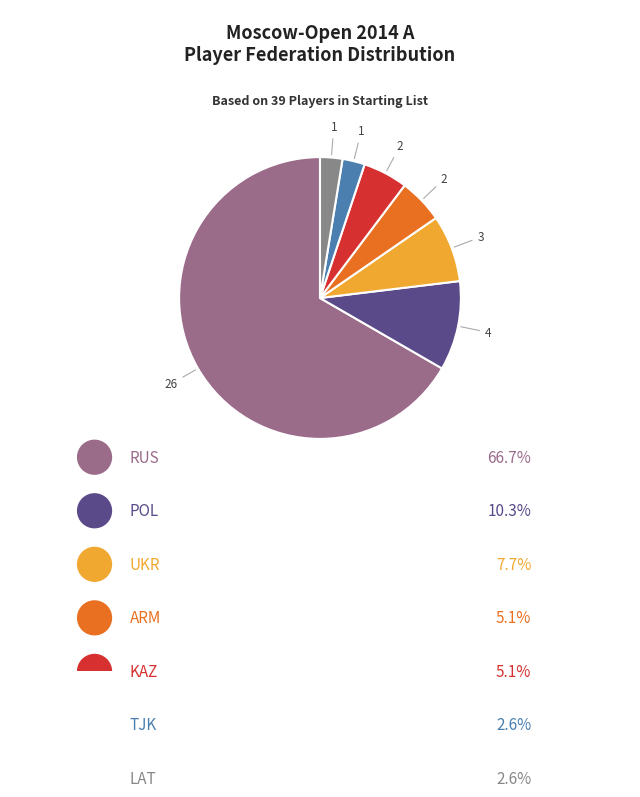

To the nearest percent, what portion does UKR represent?

8%